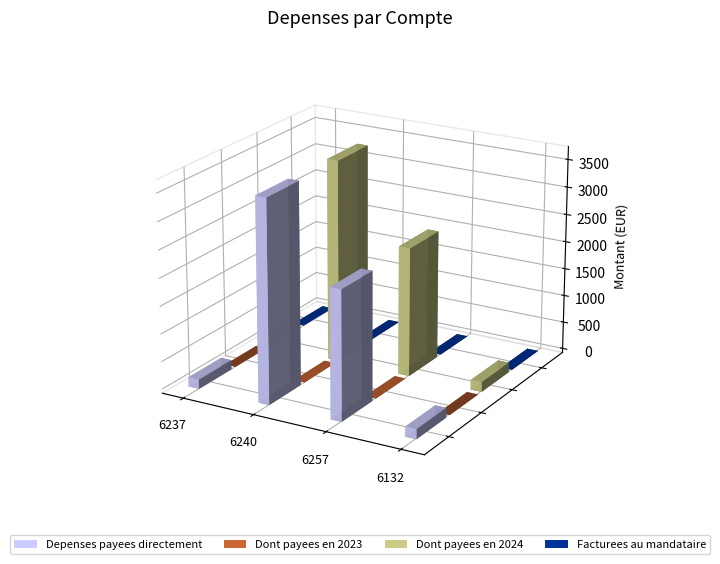

What is the greatest value displayed?

3656.7